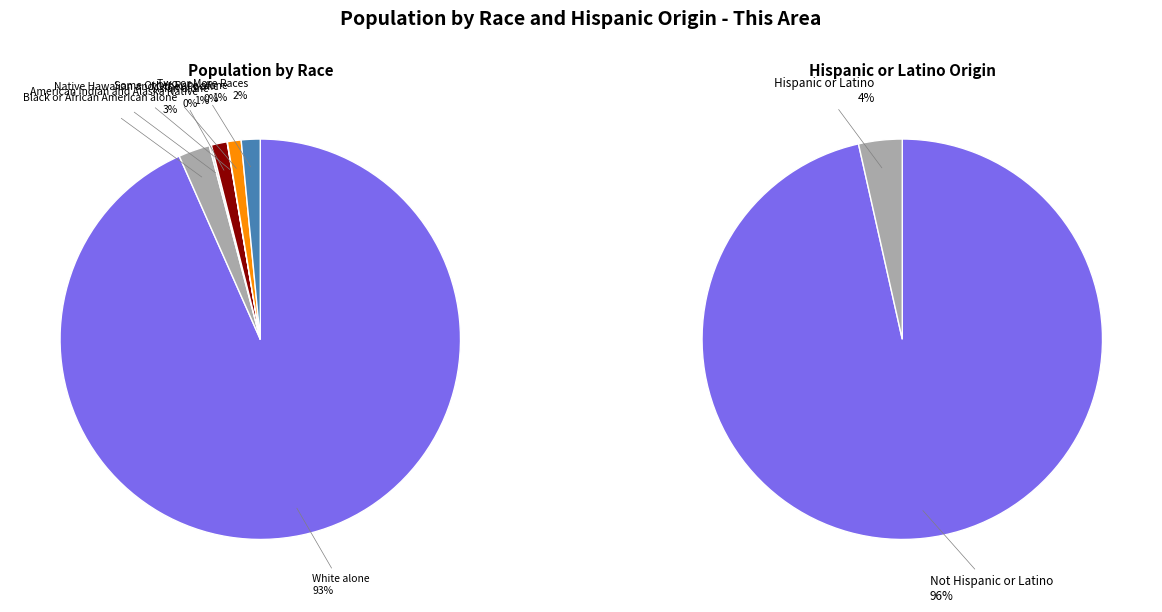

What is the change in value from White alone to American Indian and Alaska Native?

-3796